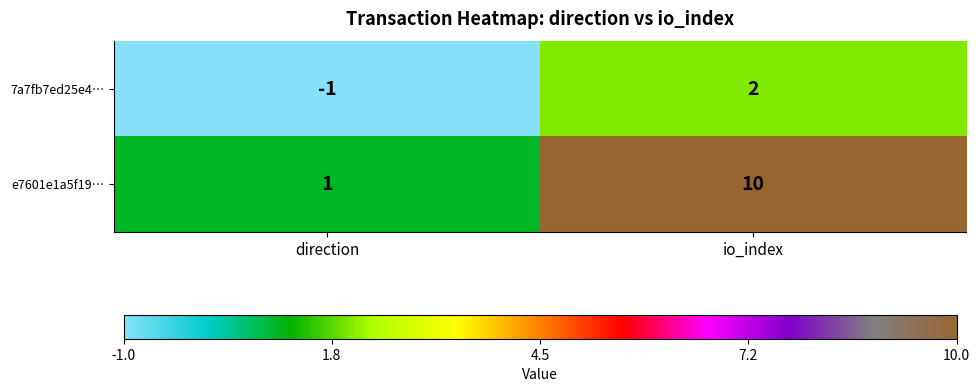

Where is e7601e1a5f19… nearest to the value 5?

direction